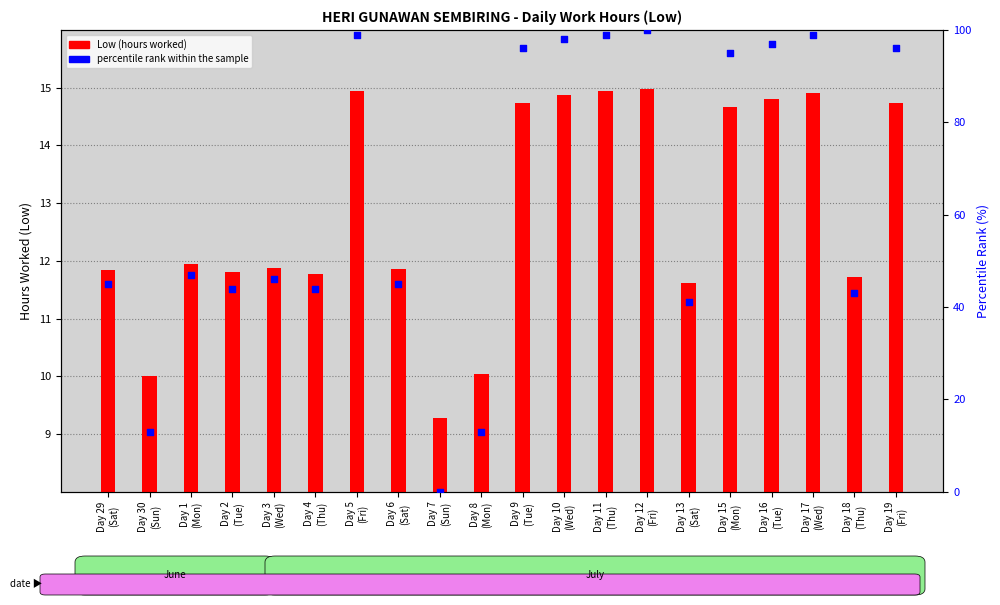

Is the value of percentile rank within the sample at Day 2
(Tue) greater than the value of Low (hours worked) at Day 16
(Tue)?

Yes